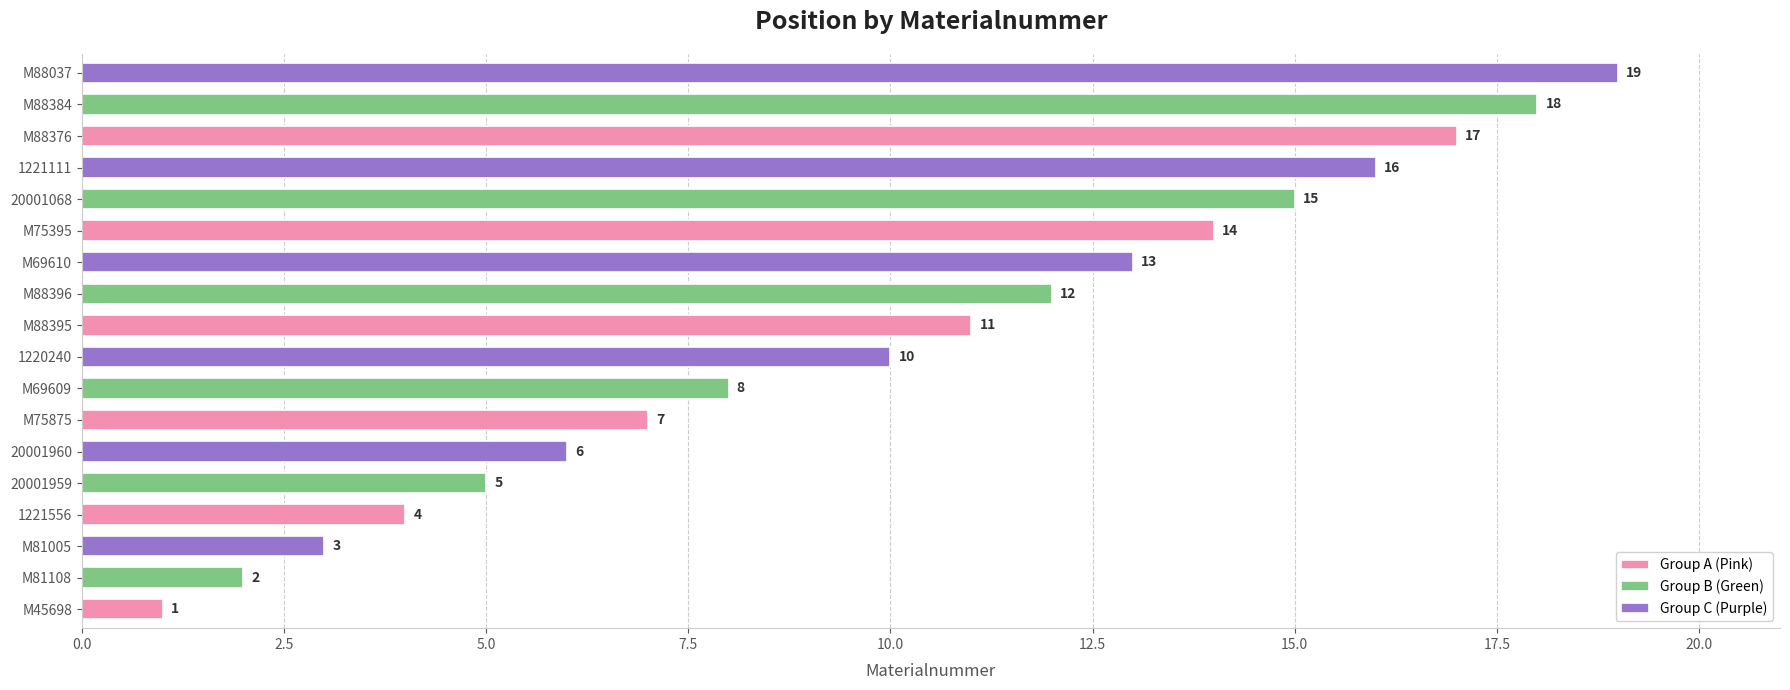

What is the difference between the maximum and minimum values in the Group B (Green) series?

16